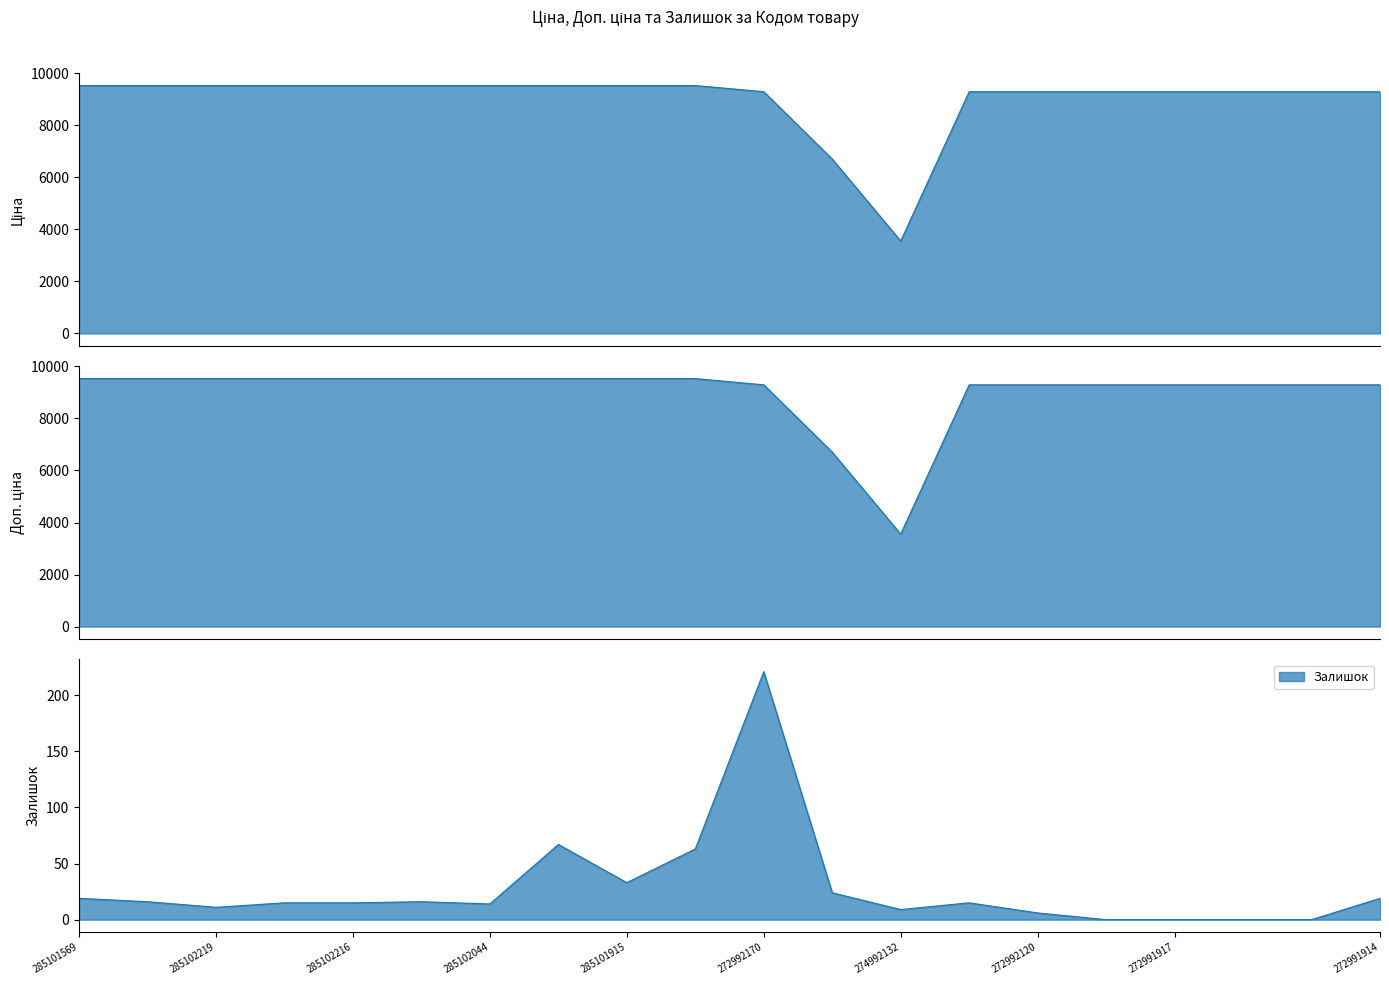

What is the sum of the Доп. ціна values at 274992132 and 272992030?

12847.2